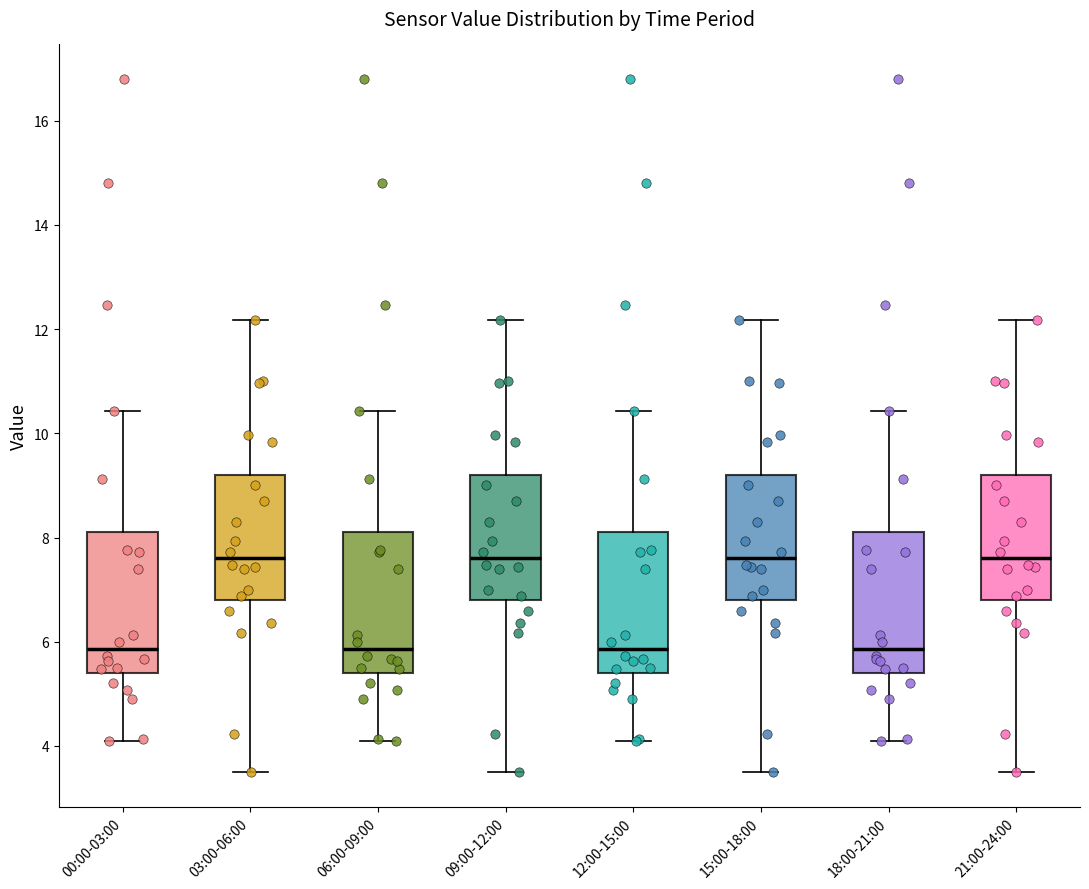

Where does the lower whisker of the box for 03:00-06:00 end on the y-axis? The values are not printed on the chart, so give them approximately, as read against the axis.

3.6